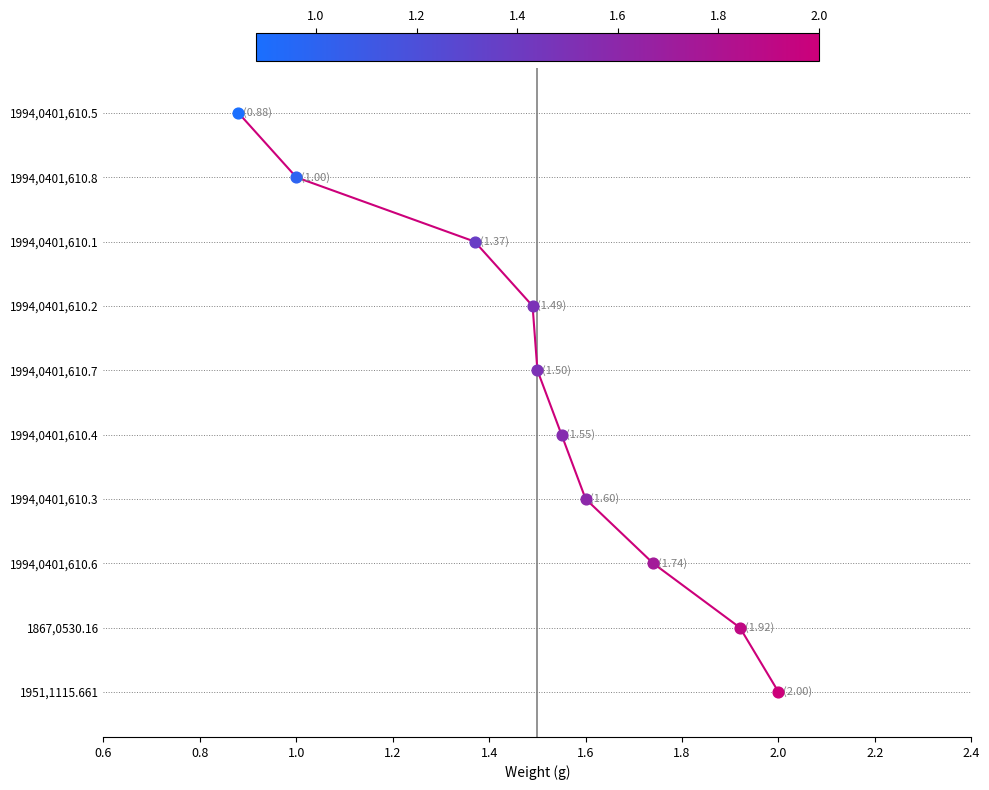

What is the change in value from 1.0 to 2.2?

+6